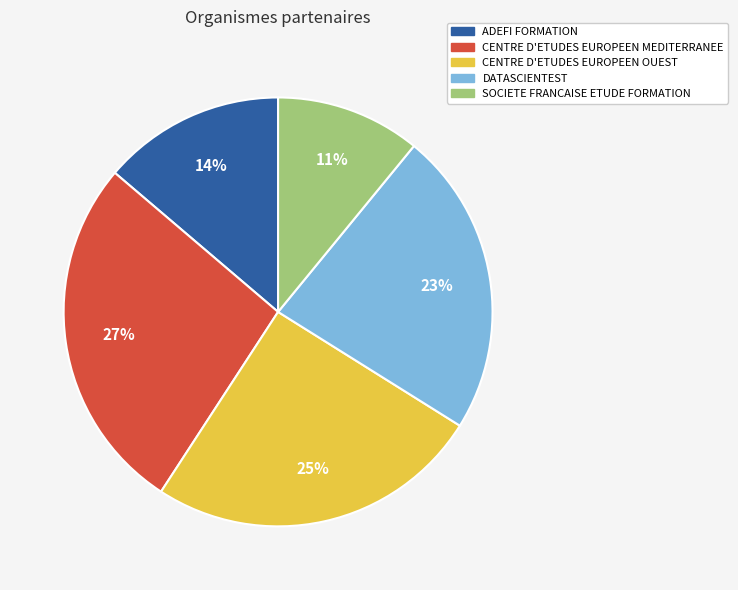

How many segments does this pie chart have?

5